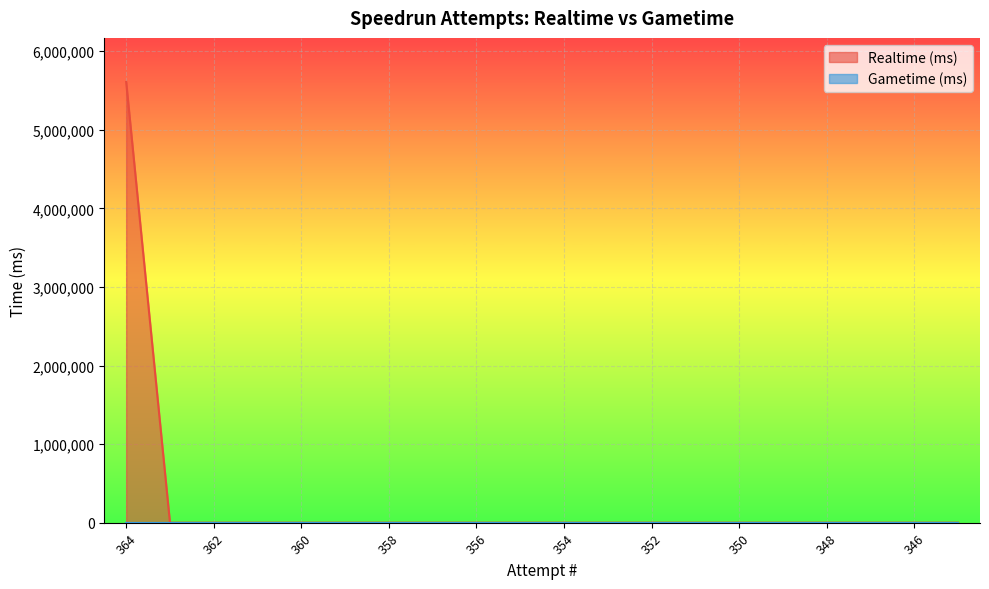

Which series has the widest spread of values?

Realtime (ms)